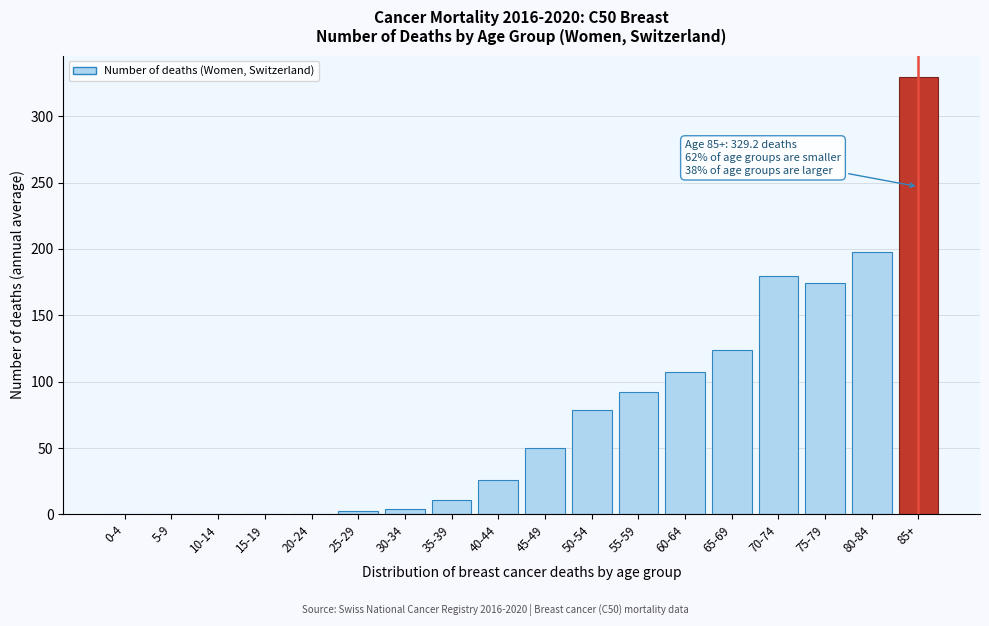

What is the sum of all values?

1376.6